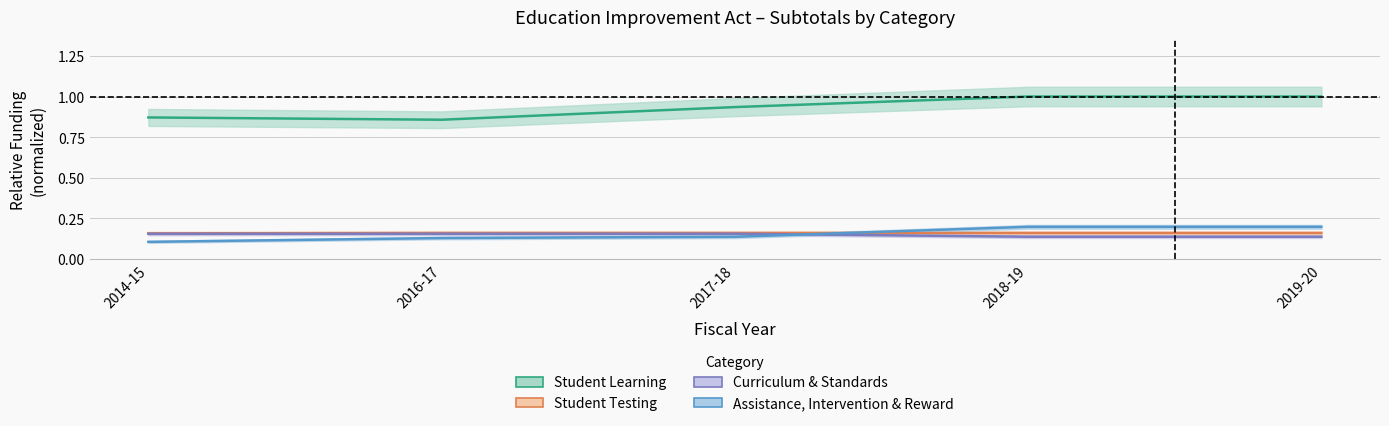

After their last crossing, which series has the higher values: Assistance, Intervention & Reward or Student Testing?

Assistance, Intervention & Reward